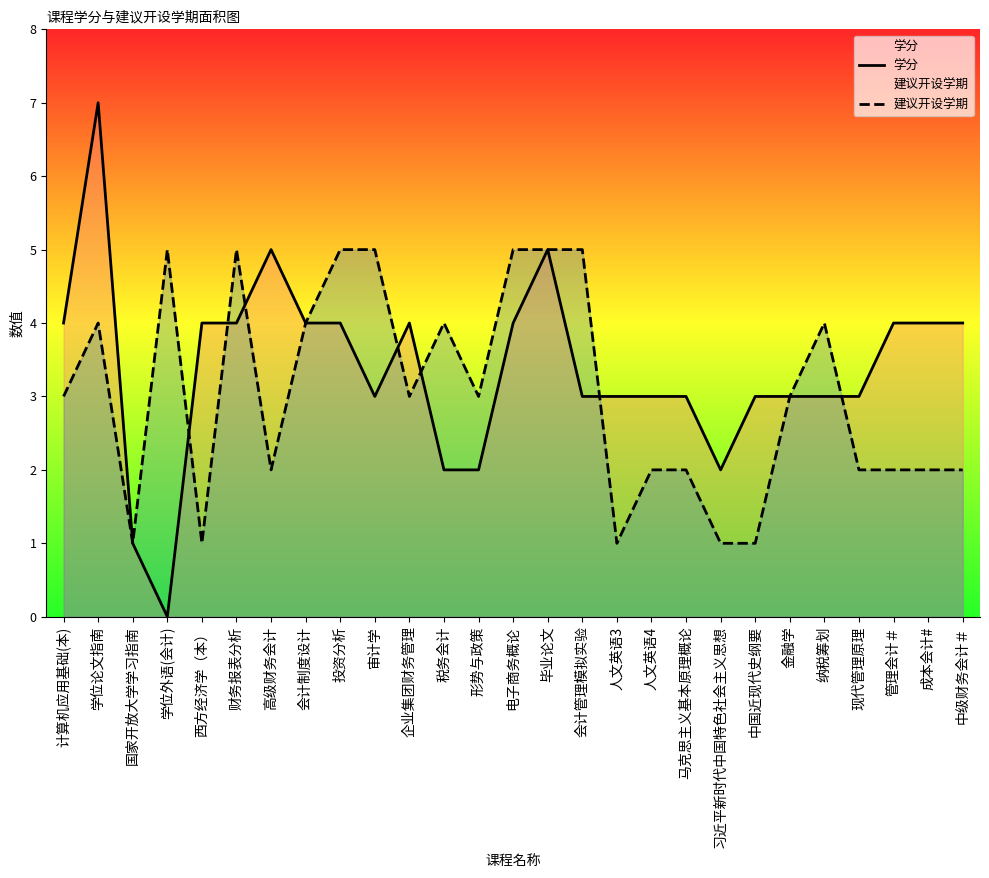

What is the maximum value for 建议开设学期?

5